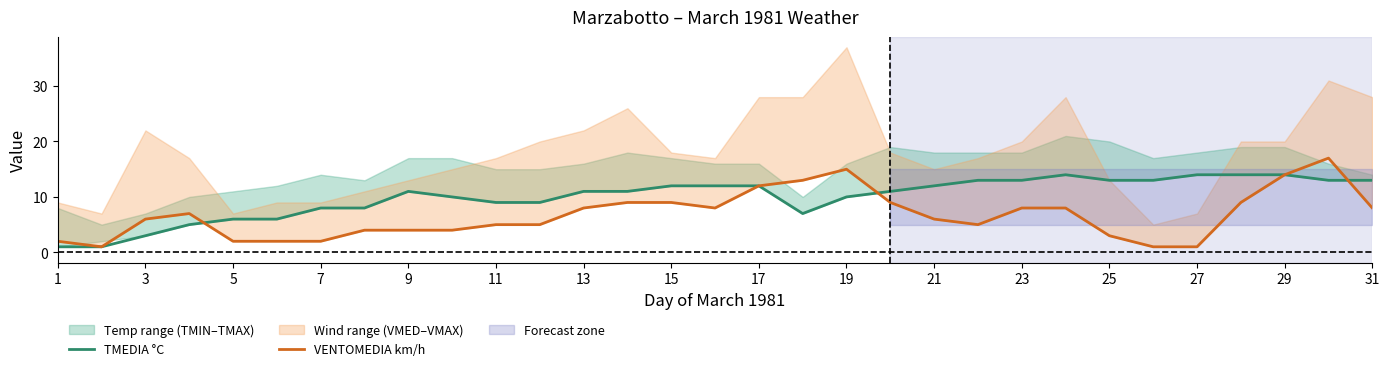

The value of TMEDIA °C at 25 is 6. True or false?

False